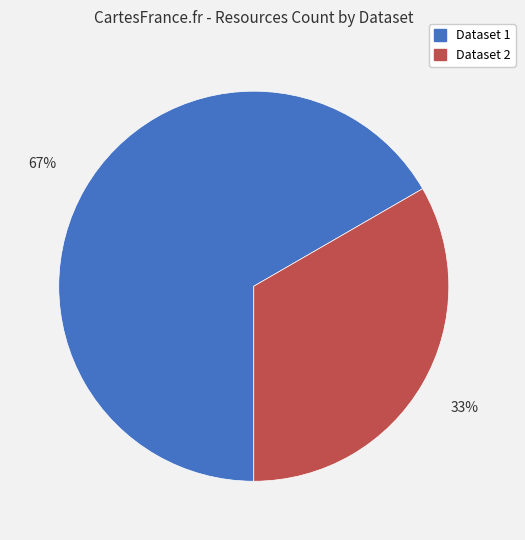

To the nearest percent, what is the average slice percentage?

50%